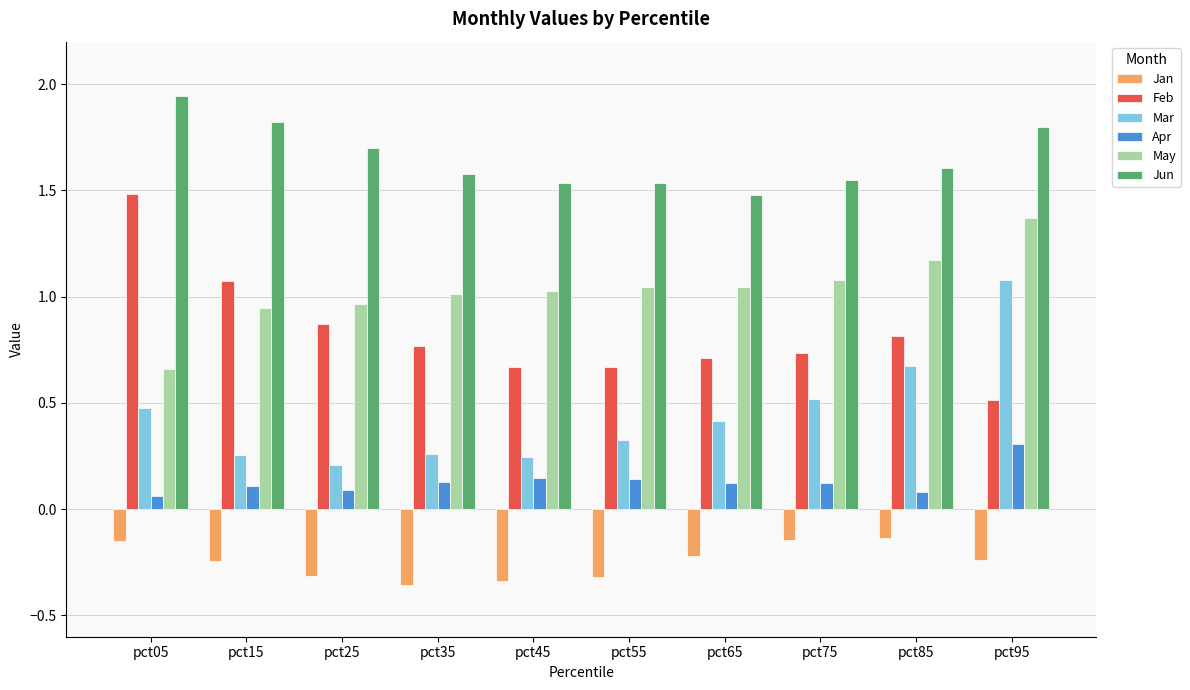

How many bars are there in each group?

6